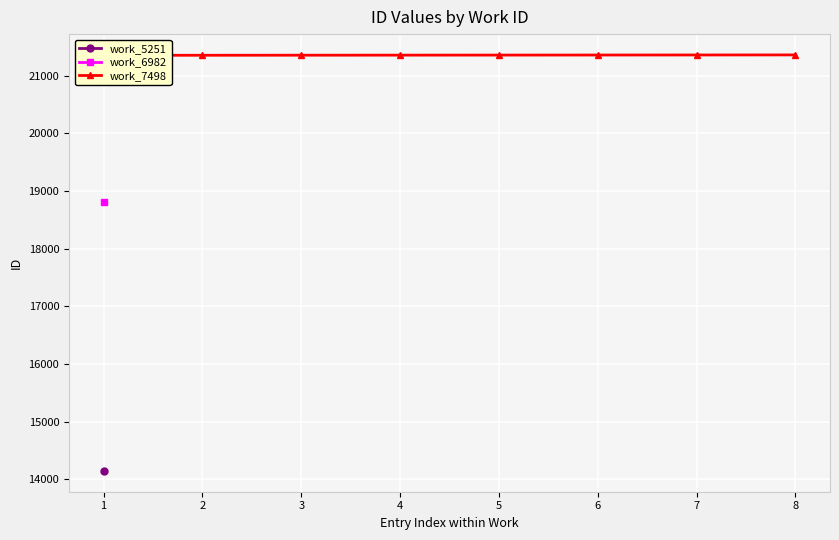

What is the maximum value shown in the chart?

21362